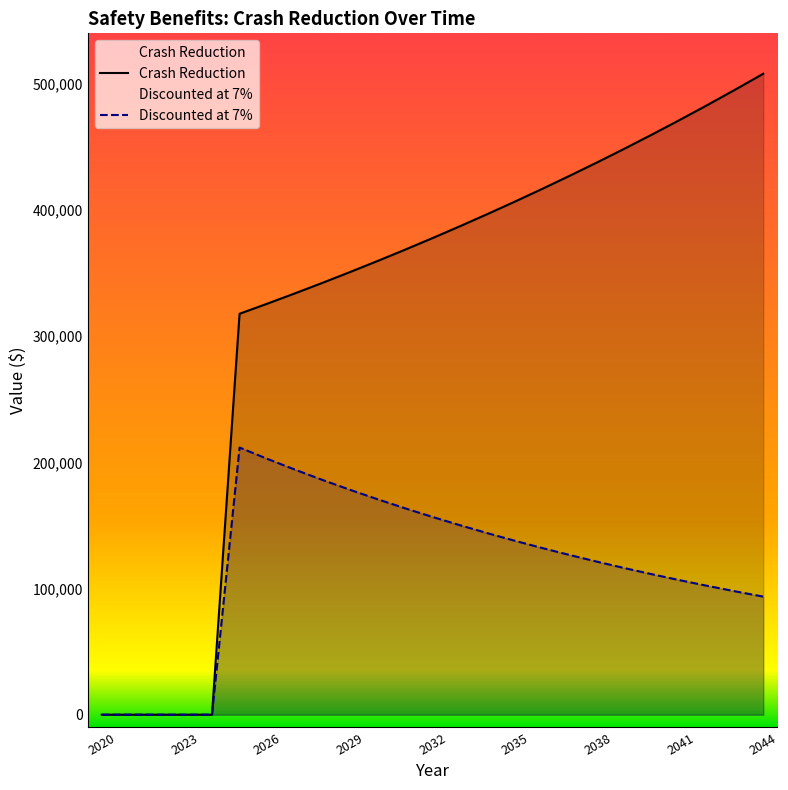

What is the greatest value displayed?

507981.3